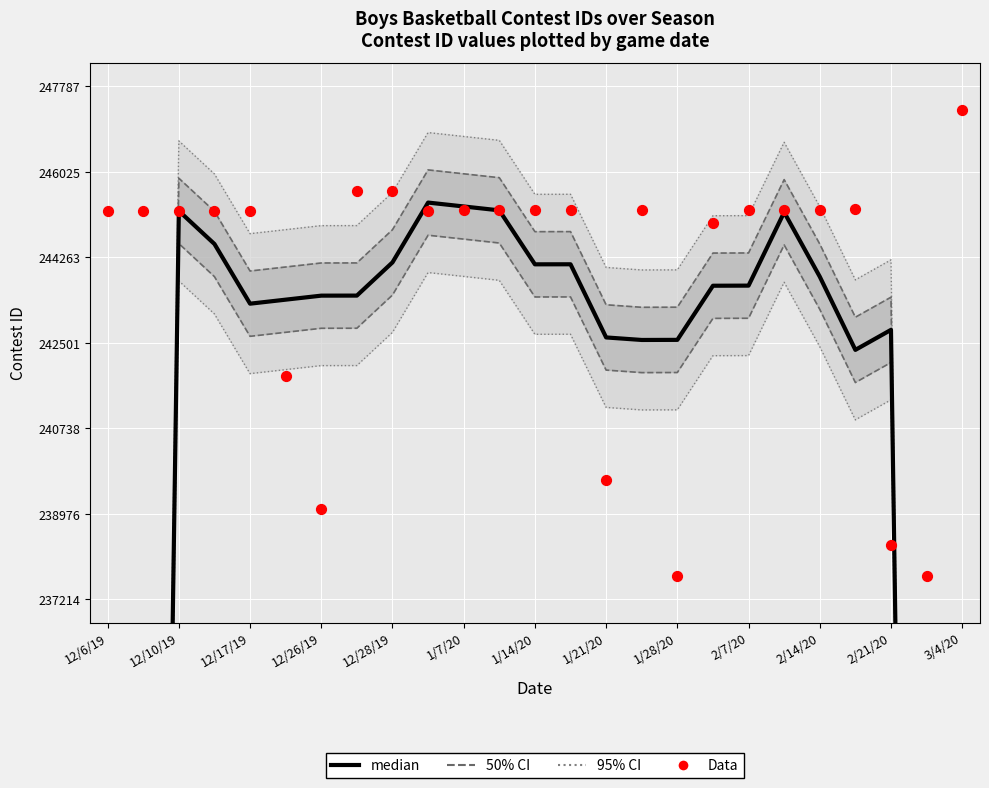

Which series contains the highest Y value?

Data